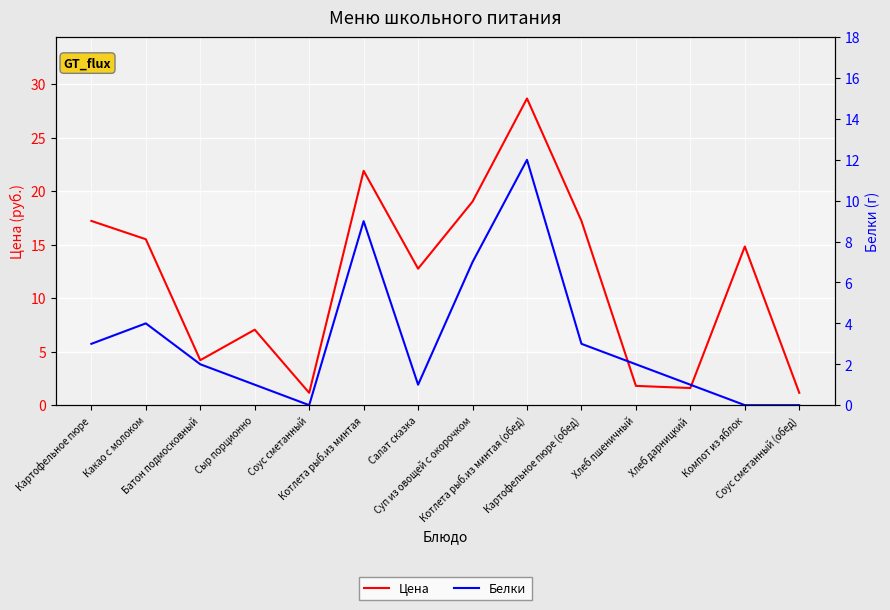

Rank the categories by Белки value from highest to lowest.

Котлета рыб.из минтая (обед), Котлета рыб.из минтая, Суп из овощей с окорочком, Какао с молоком, Картофельное пюре, Картофельное пюре (обед), Батон подмосковный, Хлеб пшеничный, Сыр порционно, Салат сказка, Хлеб дарницкий, Соус сметанный, Компот из яблок, Соус сметанный (обед)